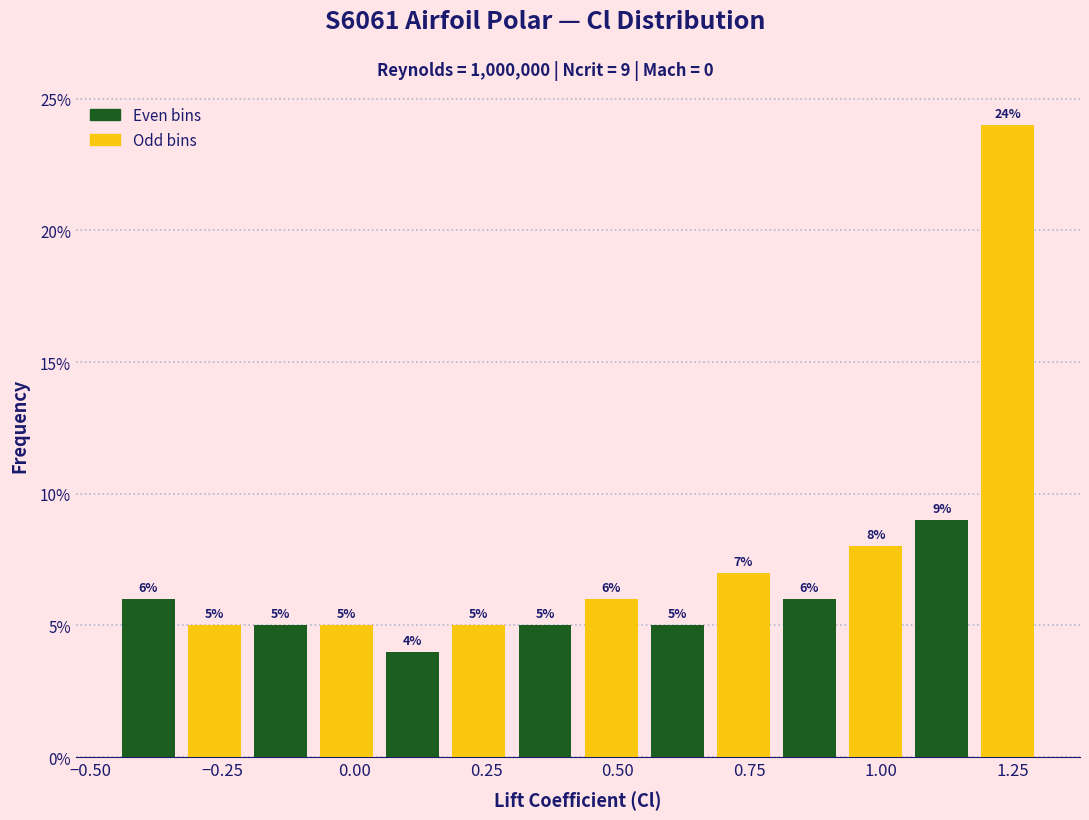

Read against the x-axis, roughly where is the centre of the tallest bar?

1.25